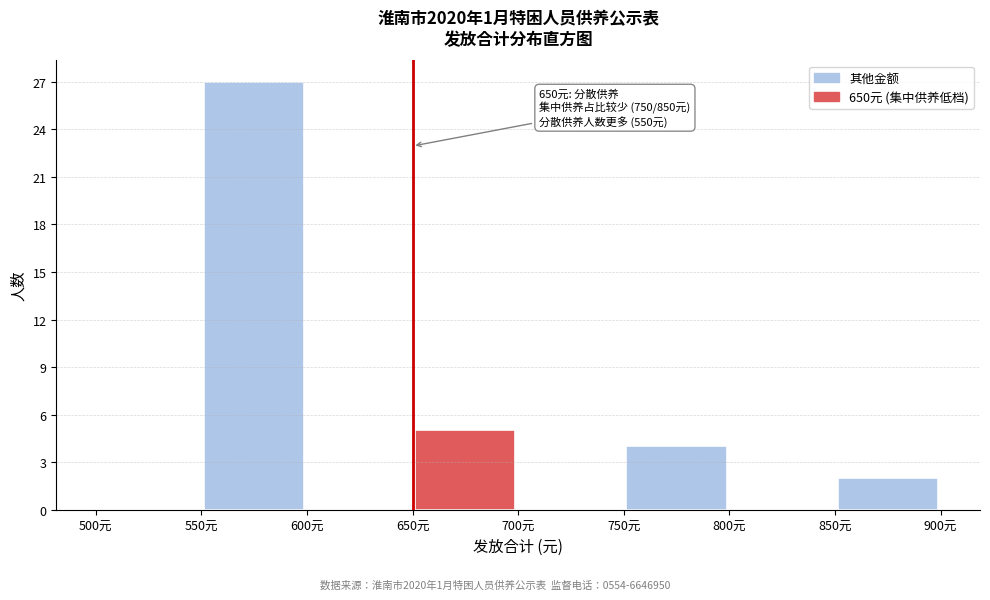

Which range on the x-axis has the tallest bar?

550 to 600